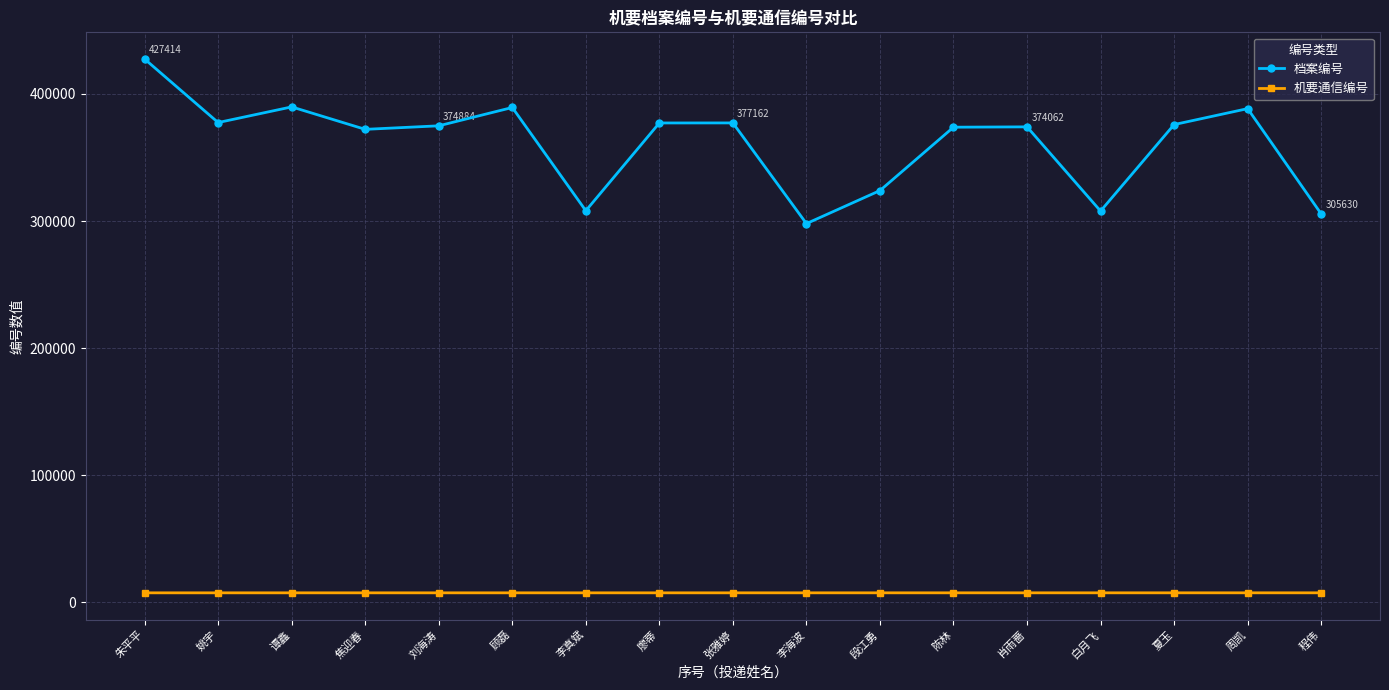

Rank the series at 谭鑫 from highest to lowest value.

档案编号, 机要通信编号